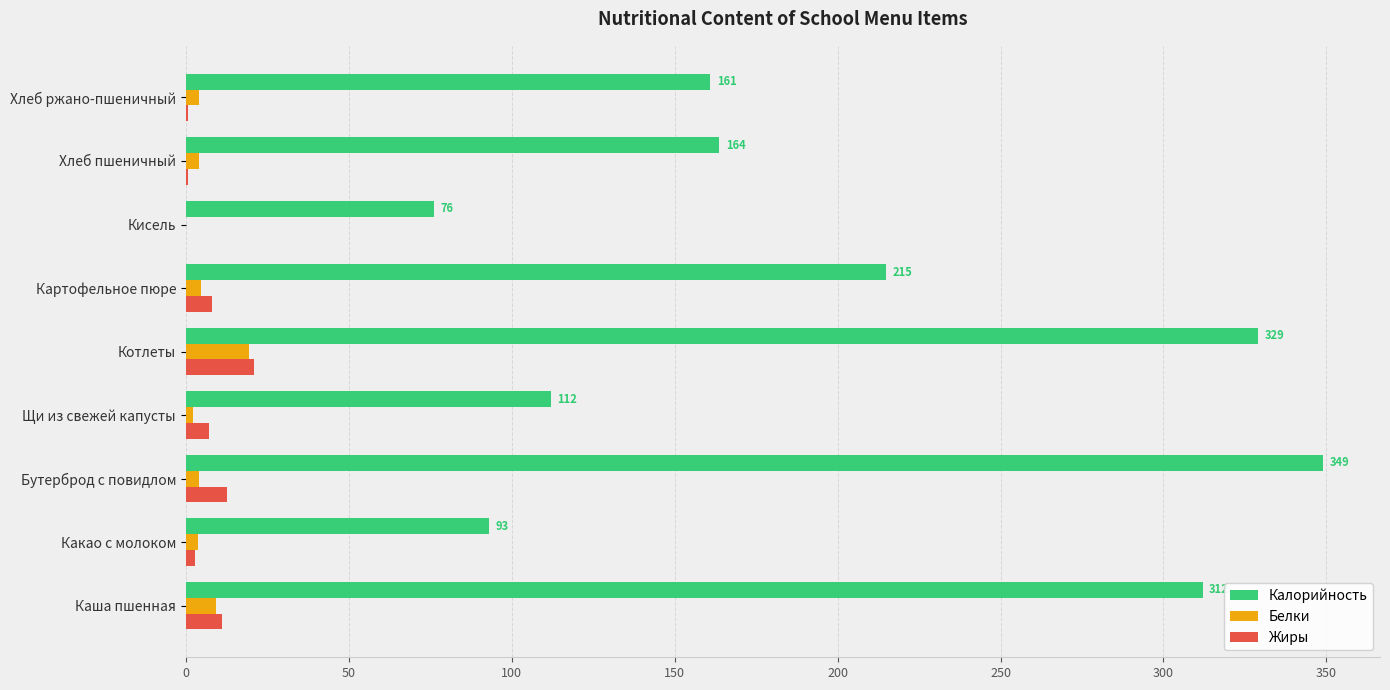

Which series has the largest total across all categories?

Калорийность